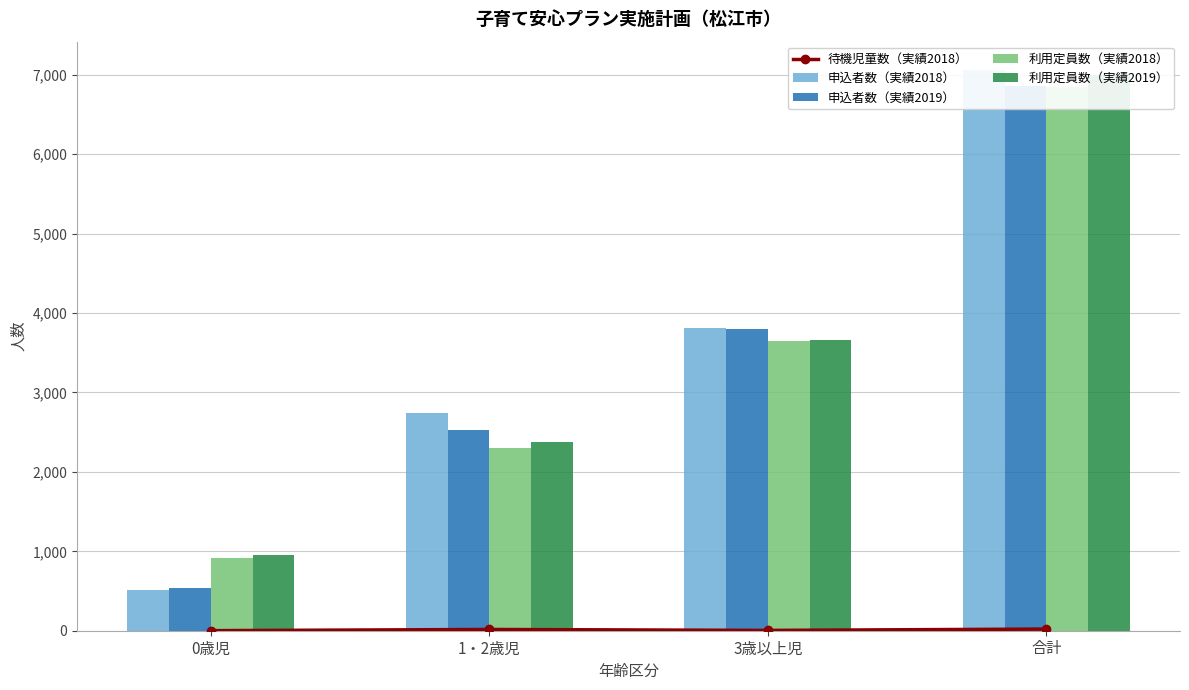

Count the 利用定員数（実績2018） values in the range 2295 to 6851.

3